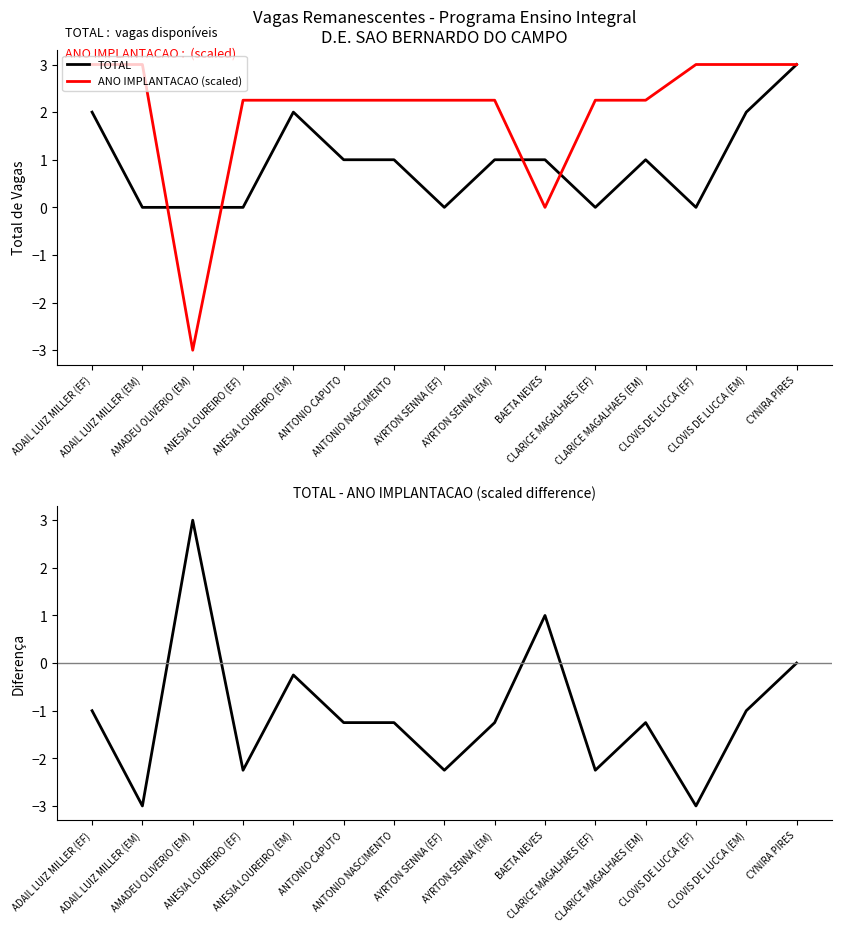

How many lines are shown in the chart?

3